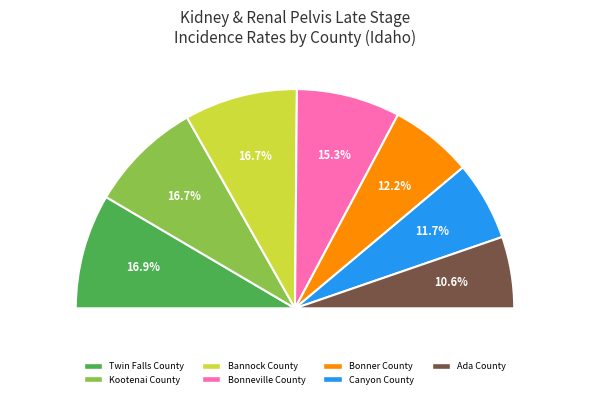

What percentage is the Kootenai County slice, to the nearest percent?

17%